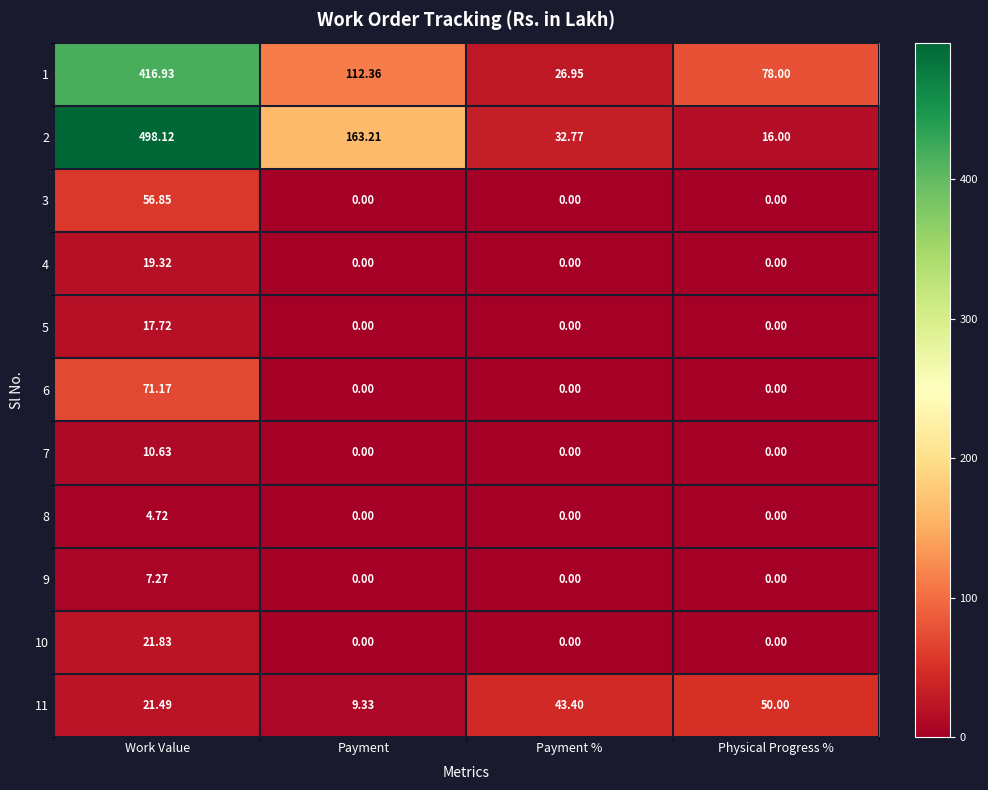

Rank the series by their maximum value, from lowest to highest.

8, 9, 7, 5, 4, 10, 11, 3, 6, 1, 2